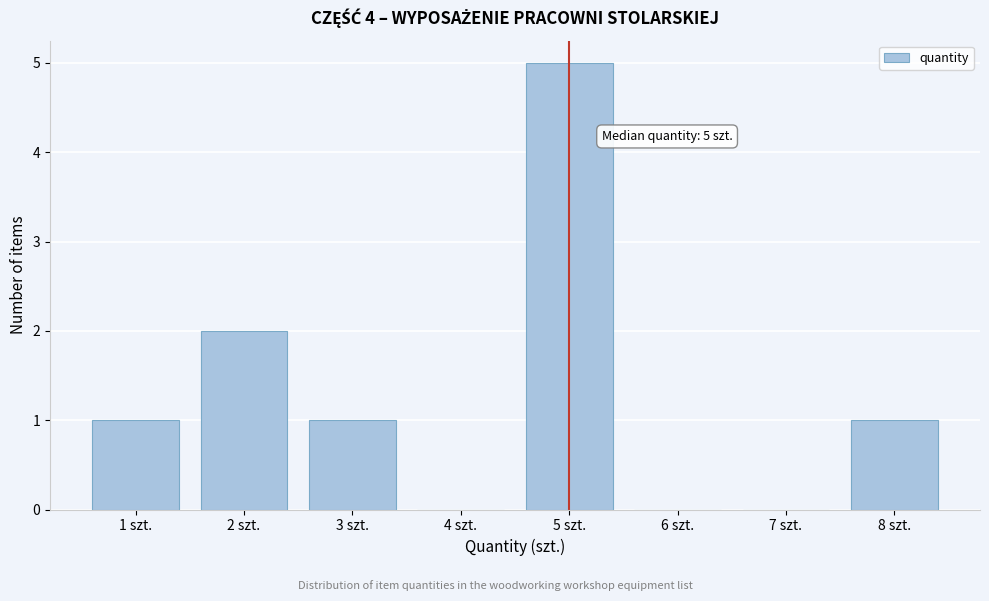

Which range on the x-axis has the tallest bar?

4.5 to 5.5